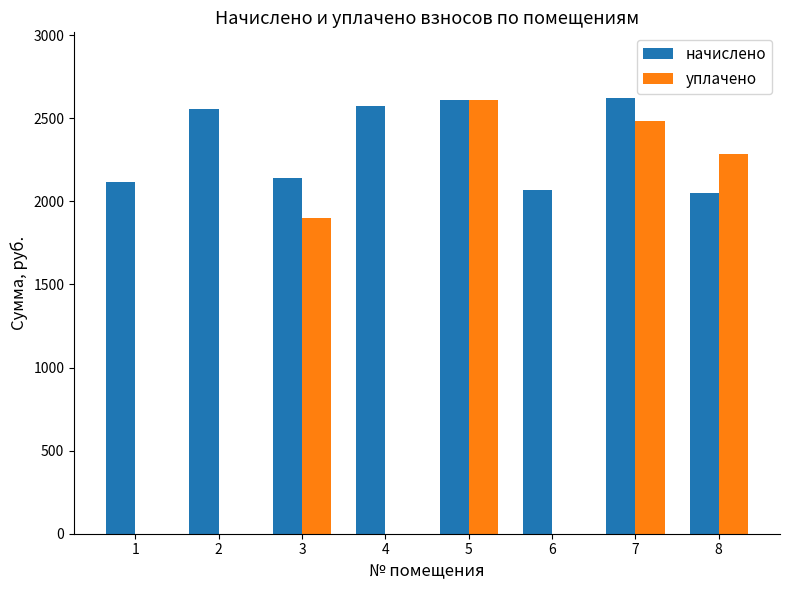

Which series changed the most between 3 and 5?

уплачено